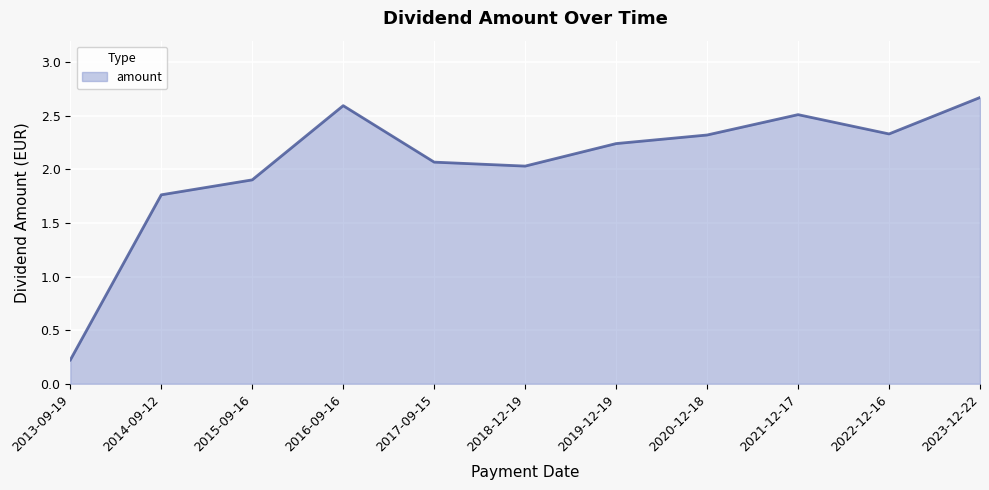

How many interior local valleys (lower than both neighbors) does the data have?

2